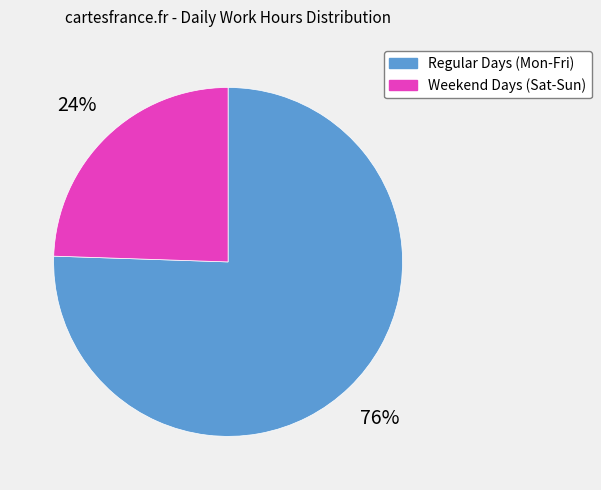

To the nearest percent, what is the average slice percentage?

50%